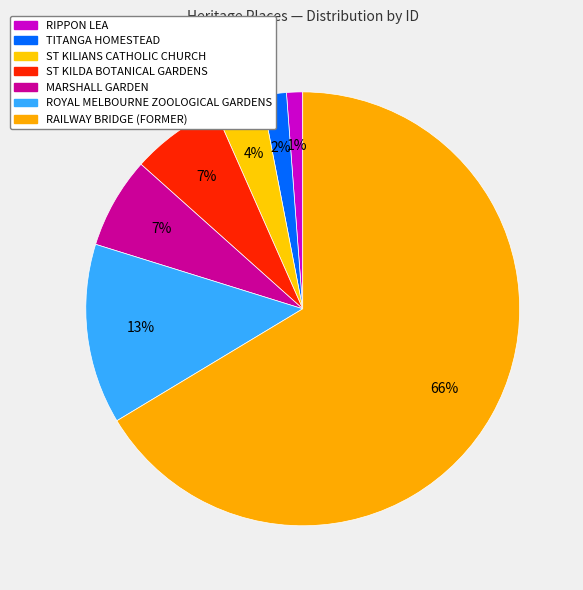

Is there any slice that represents more than half of the pie?

Yes